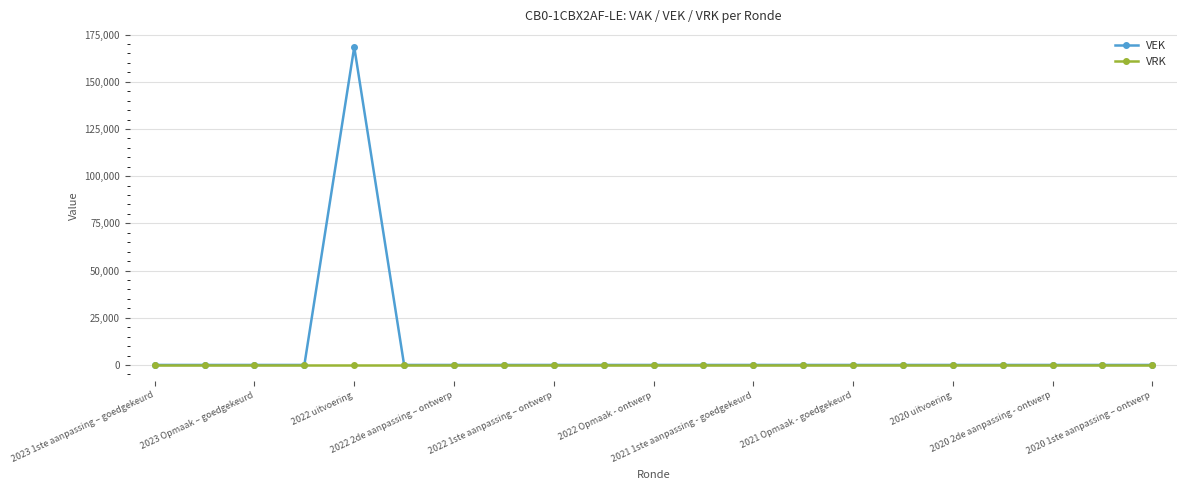

Which series has the largest total across all categories?

VEK